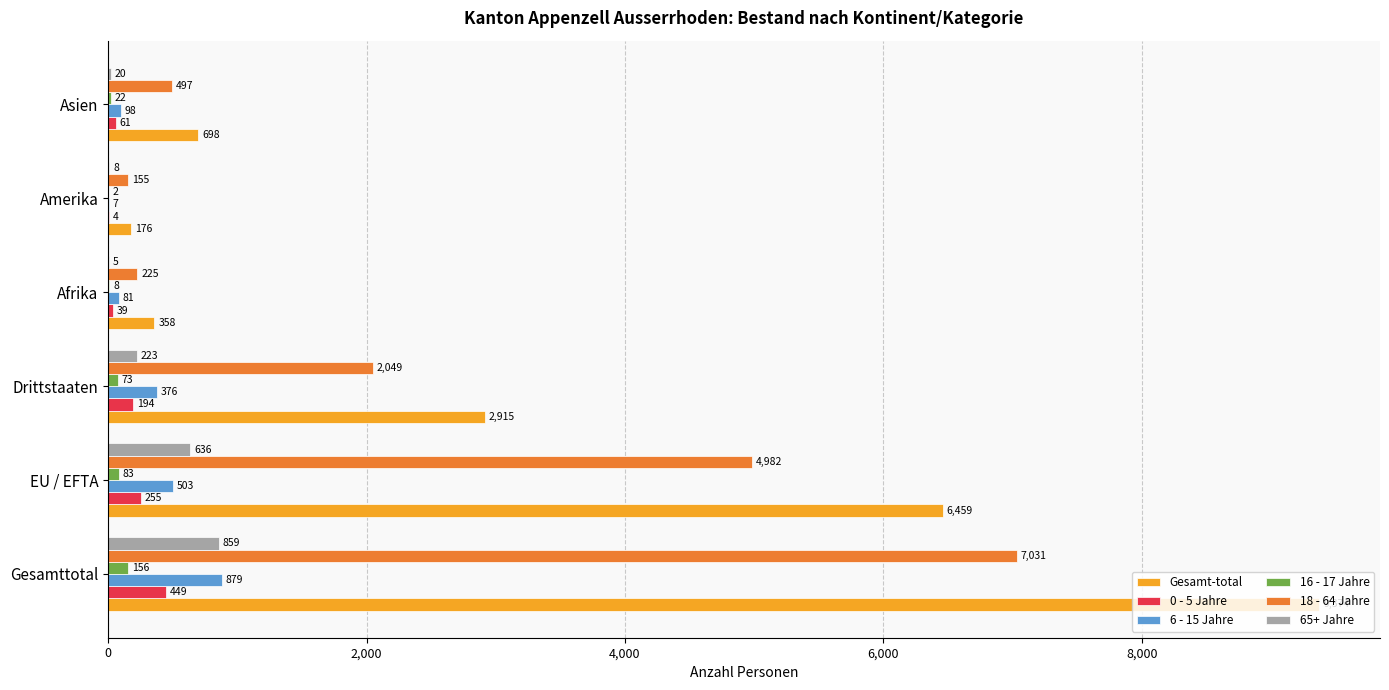

True or false: 18 - 64 Jahre has a value of 7031 at Gesamttotal.

True